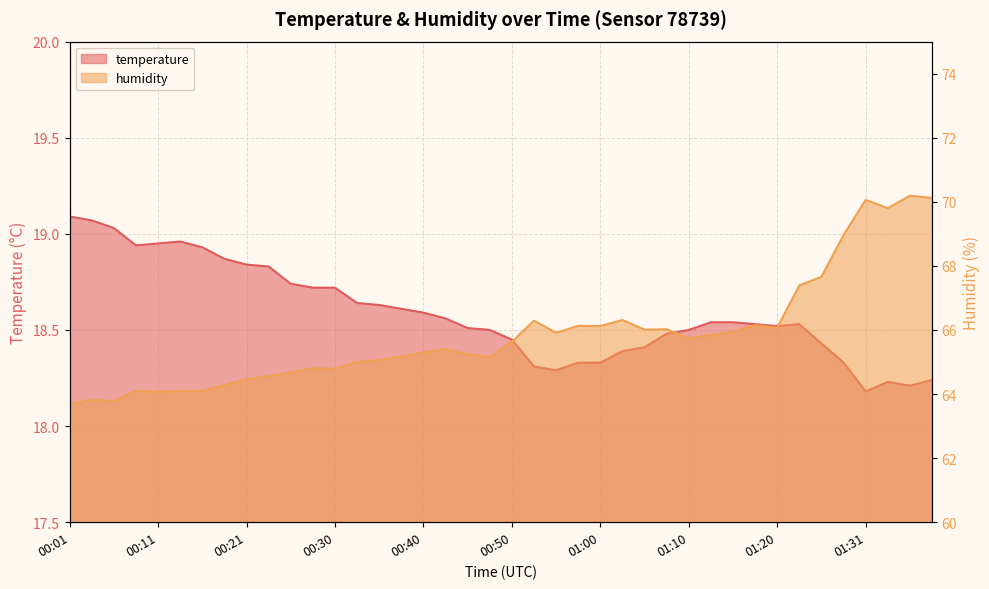

Reading left to right, list all the values displayed in this chart.

temperature: 00:01=19.1	00:03=19.1	00:06=19.0	00:08=18.9	00:11=18.9	00:13=19.0	00:16=18.9	00:18=18.9	00:21=18.8	00:23=18.8	00:25=18.7	00:28=18.7	00:30=18.7	00:33=18.6	00:35=18.6	00:38=18.6	00:40=18.6	00:43=18.6	00:45=18.5	00:48=18.5	00:50=18.4	00:53=18.3	00:55=18.3	00:57=18.3	01:00=18.3	01:02=18.4	01:05=18.4	01:07=18.5	01:10=18.5	01:12=18.5	01:15=18.5	01:17=18.5	01:20=18.5	01:23=18.5	01:25=18.4	01:28=18.3	01:31=18.2	01:33=18.2	01:36=18.2	01:38=18.2
humidity: 00:01=63.7	00:03=63.8	00:06=63.8	00:08=64.1	00:11=64.1	00:13=64.1	00:16=64.1	00:18=64.3	00:21=64.5	00:23=64.5	00:25=64.7	00:28=64.8	00:30=64.8	00:33=65.0	00:35=65.1	00:38=65.2	00:40=65.3	00:43=65.4	00:45=65.2	00:48=65.2	00:50=65.6	00:53=66.3	00:55=65.9	00:57=66.1	01:00=66.1	01:02=66.3	01:05=66.0	01:07=66.0	01:10=65.7	01:12=65.8	01:15=65.9	01:17=66.2	01:20=66.1	01:23=67.4	01:25=67.7	01:28=69.0	01:31=70.1	01:33=69.8	01:36=70.2	01:38=70.1